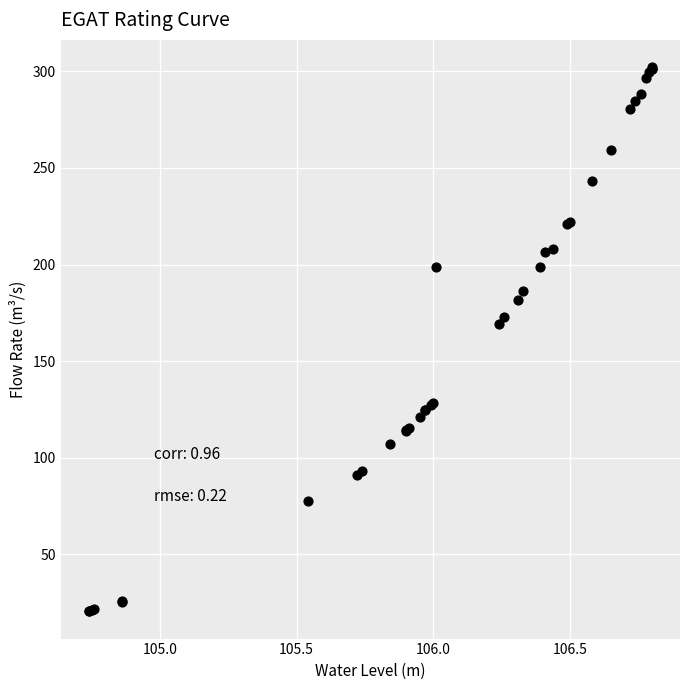

What Y value in the scatter plot is closest to 161?

169.0